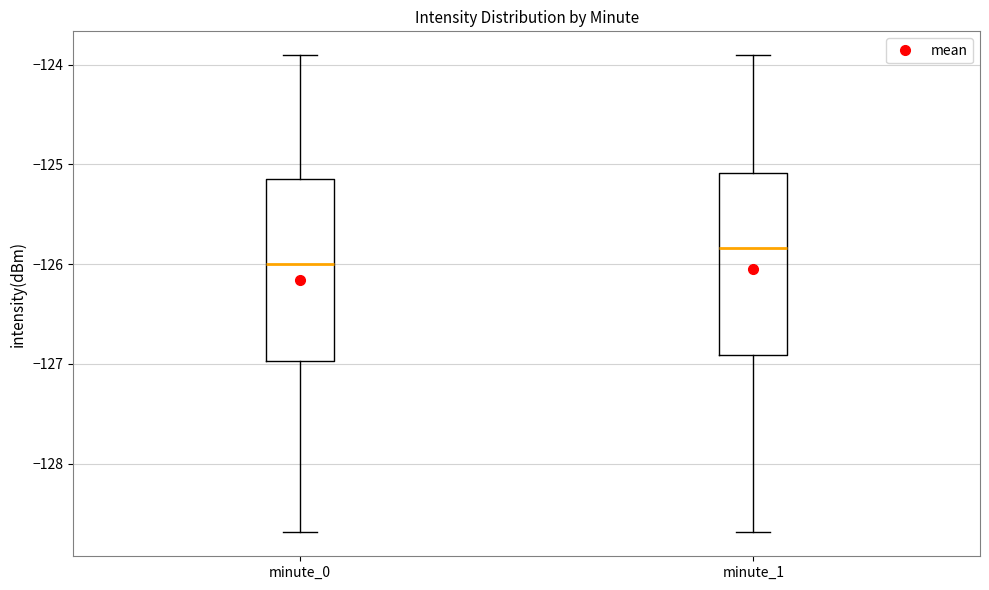

Which box has the lowest median line?

minute_0